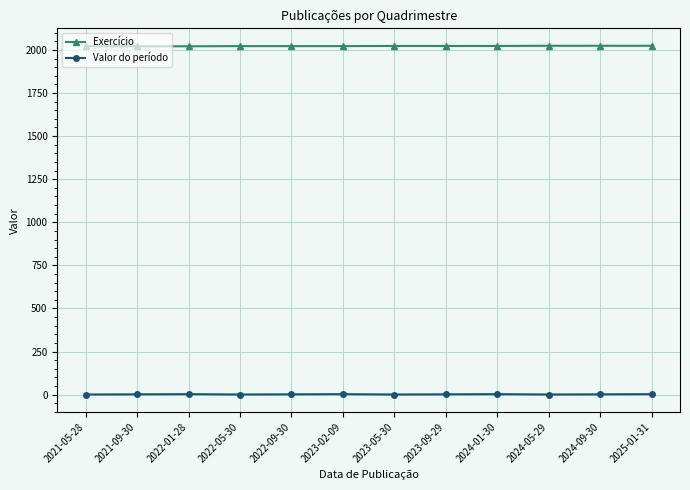

True or false: Exercício and Valor do período intersect in this chart.

False